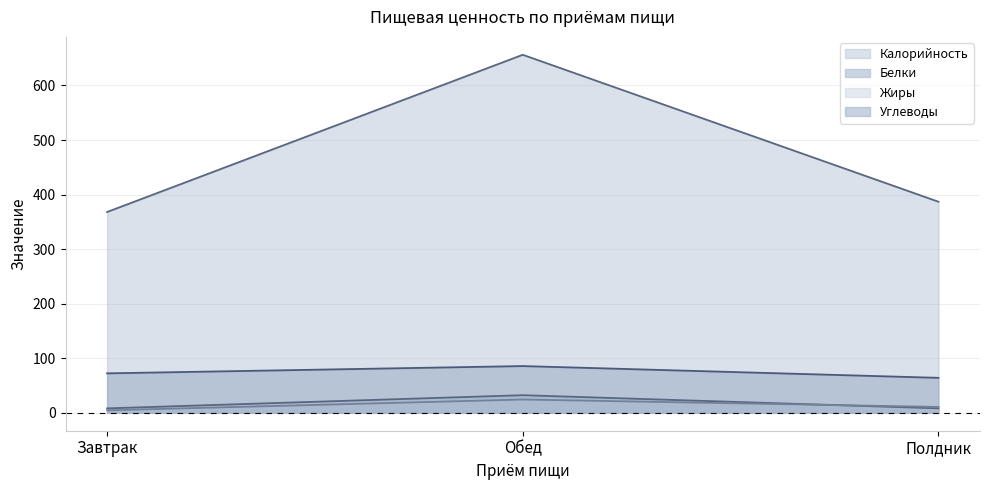

What is the spread (max minus min) of values at Завтрак?

363.5